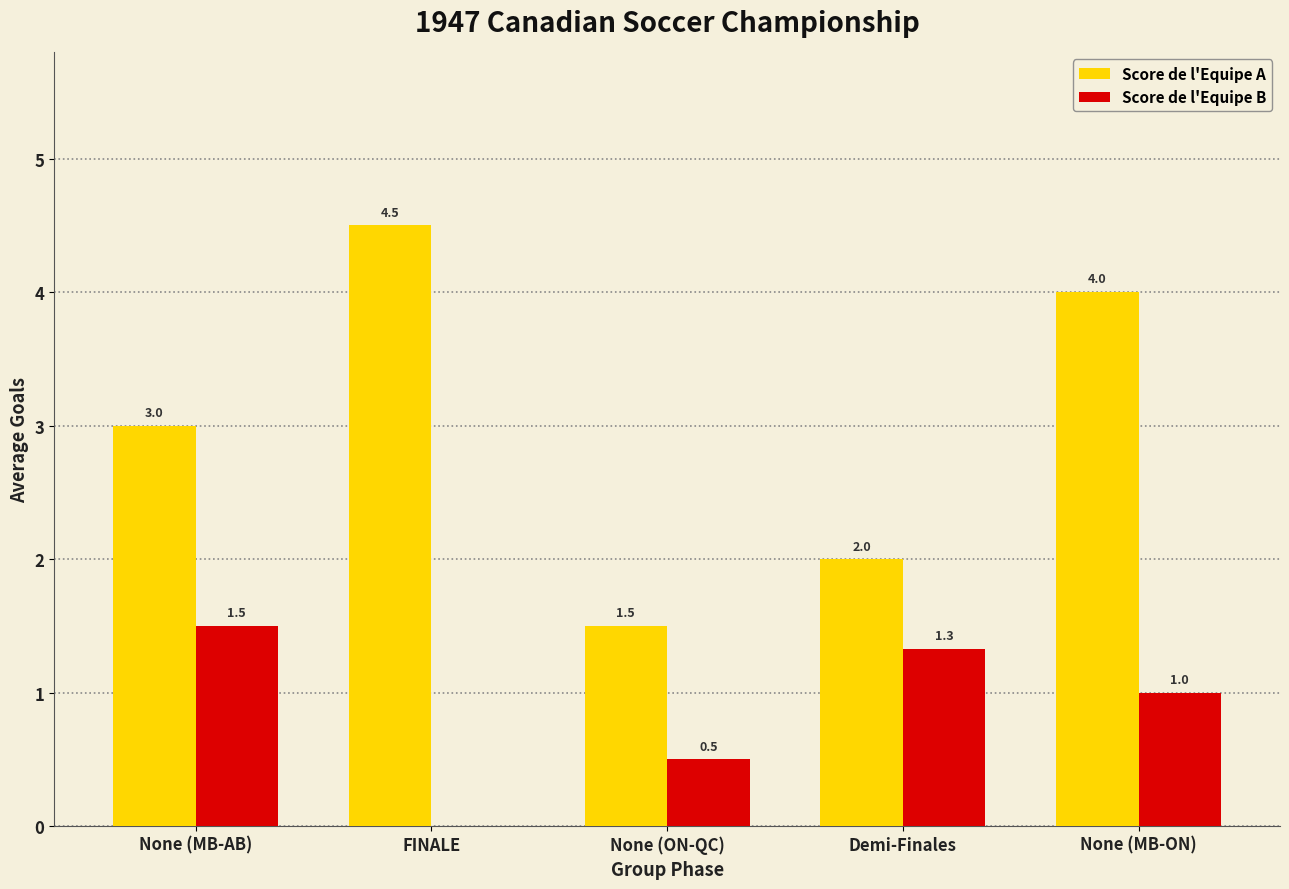

Reading left to right, transcribe all the data shown in this chart.

Score de l'Equipe A: 3.0	4.5	1.5	2.0	4.0
Score de l'Equipe B: 1.5	0.0	0.5	1.3	1.0